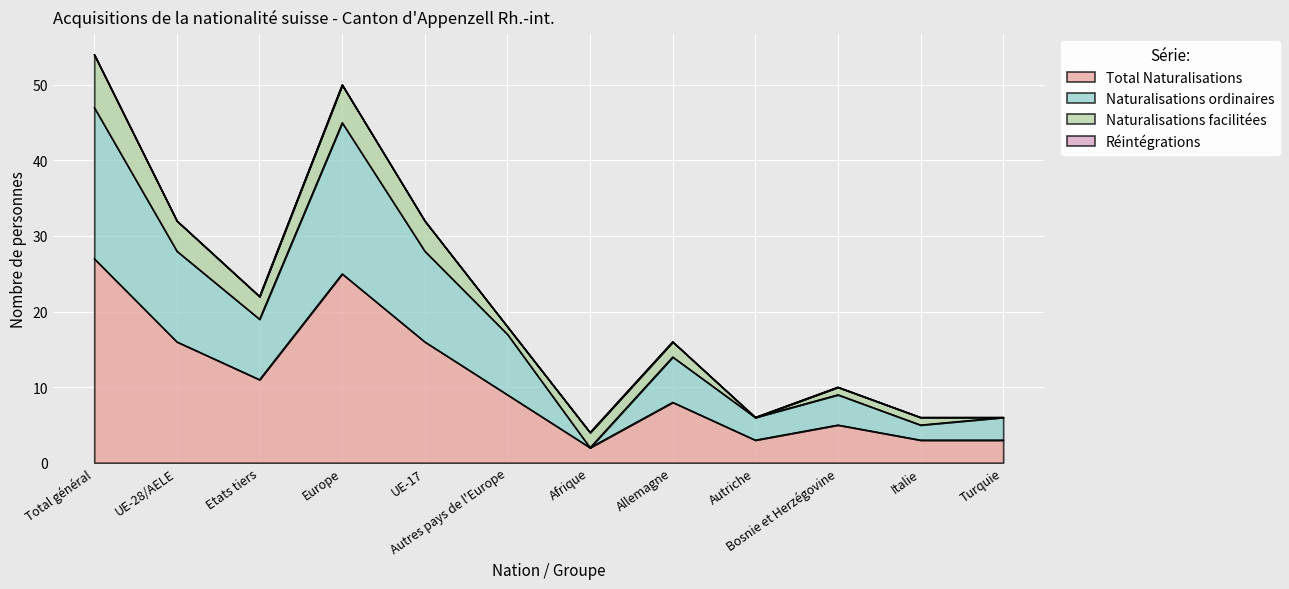

What is the label of the 10th point from the left?

Bosnie et Herzégovine